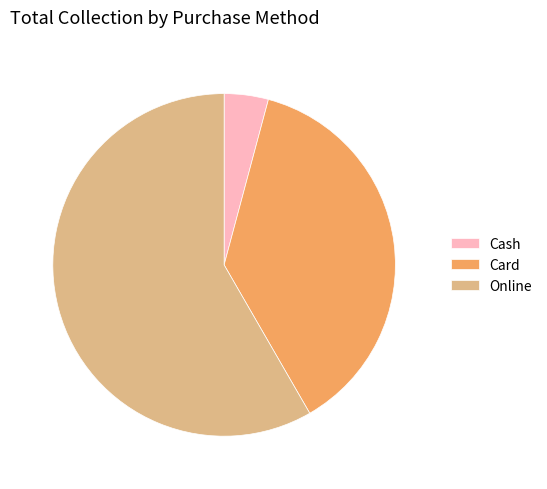

Is Cash the majority of the pie?

No